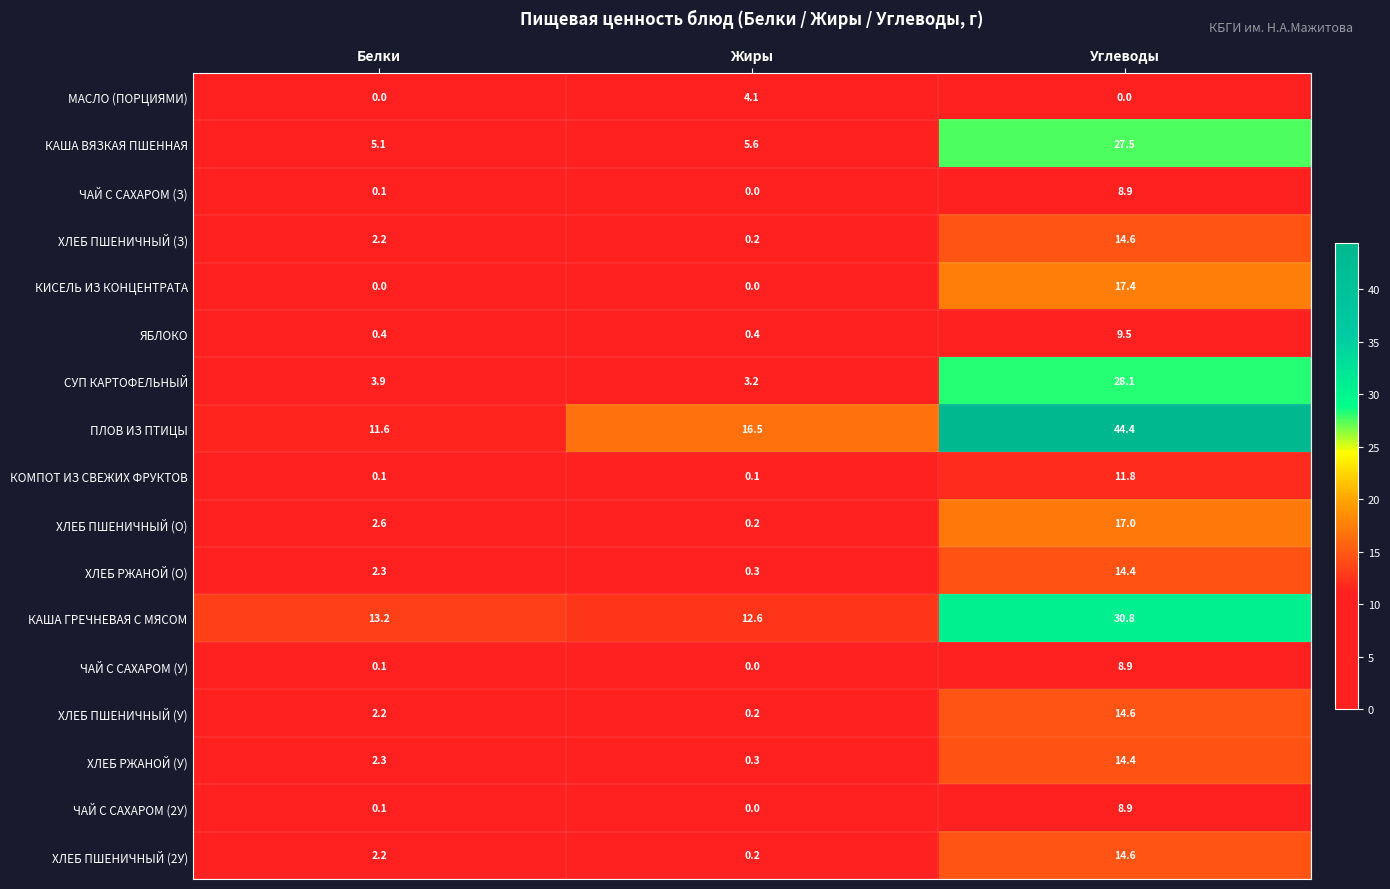

True or false: МАСЛО (ПОРЦИЯМИ) has a value of 0.0 at Углеводы.

True